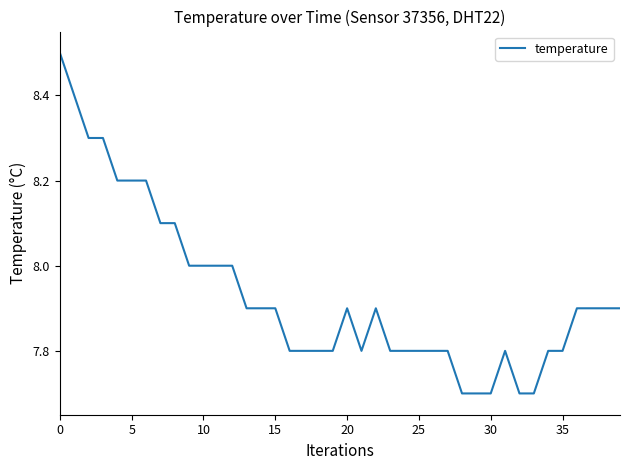

What is the difference between the second highest and second lowest values?

0.7